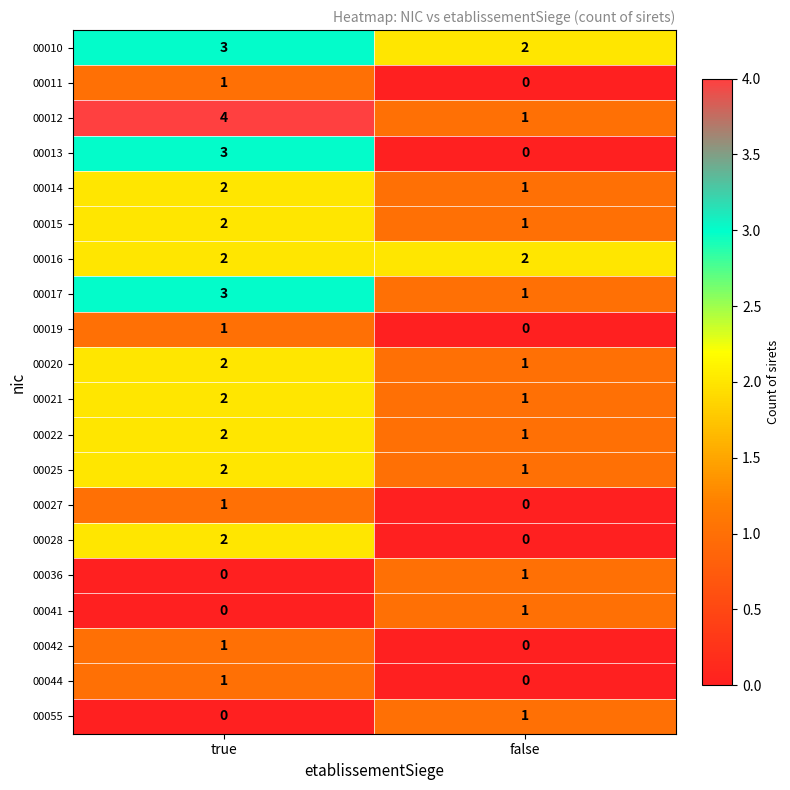

What is the sum of all 00013 values?

3